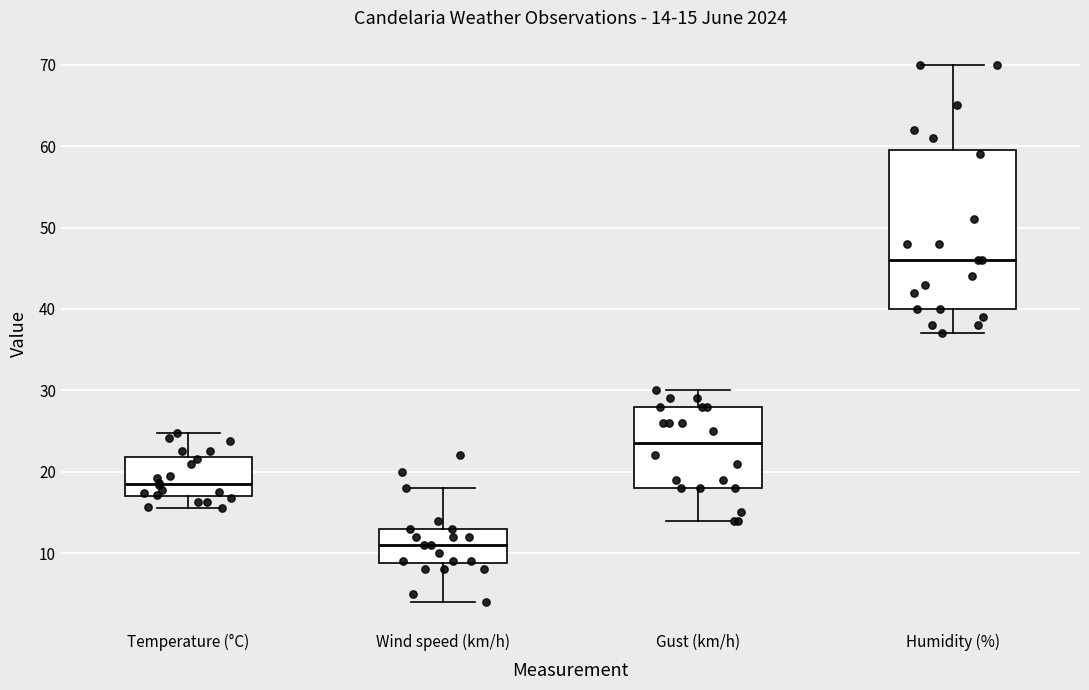

Which box is the tallest, from its lower edge to its upper edge?

Humidity (%)